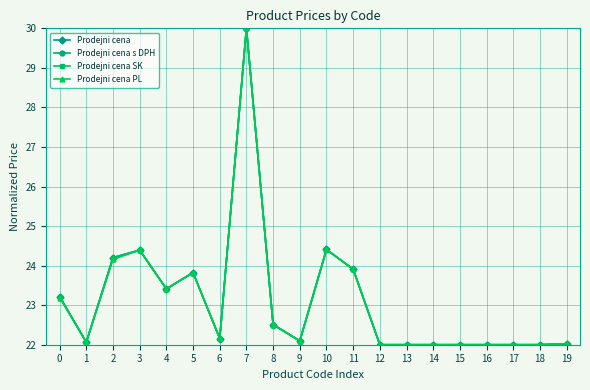

Is it true that Prodejni cena SK equals 7.5 at 14?

False